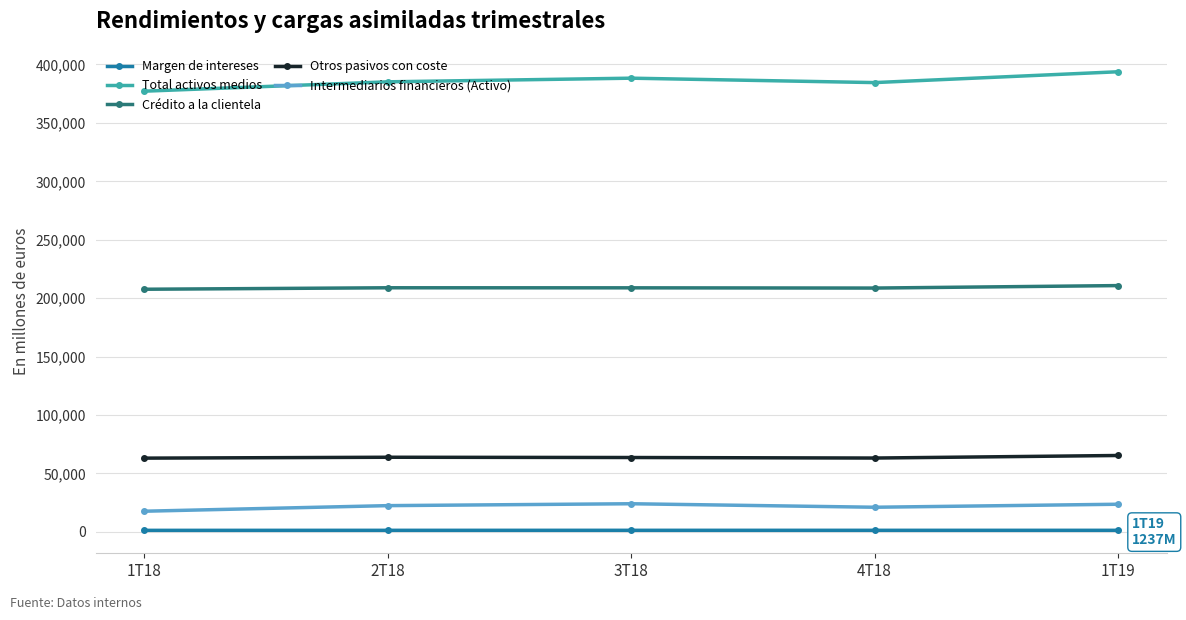

True or false: Total activos medios and Intermediarios financieros (Activo) cross at least once.

False